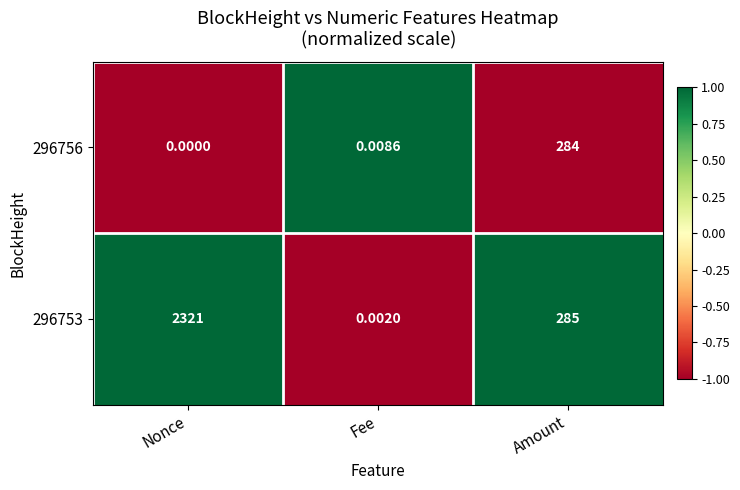

Is the value of 296756 at Fee greater than the value of 296753 at Fee?

Yes